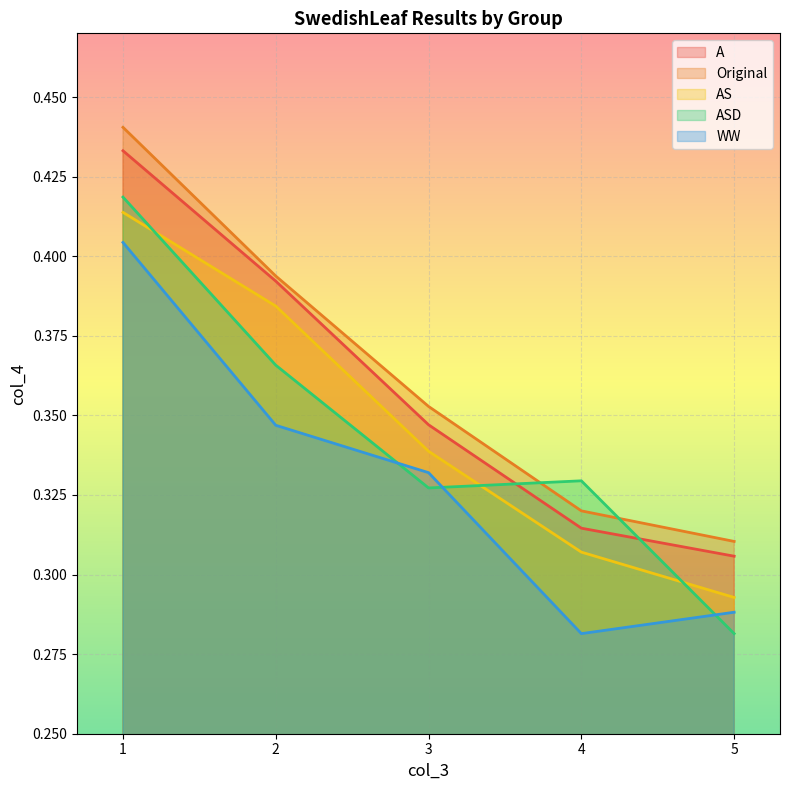

True or false: ASD has more than 1 interior local peaks.

False